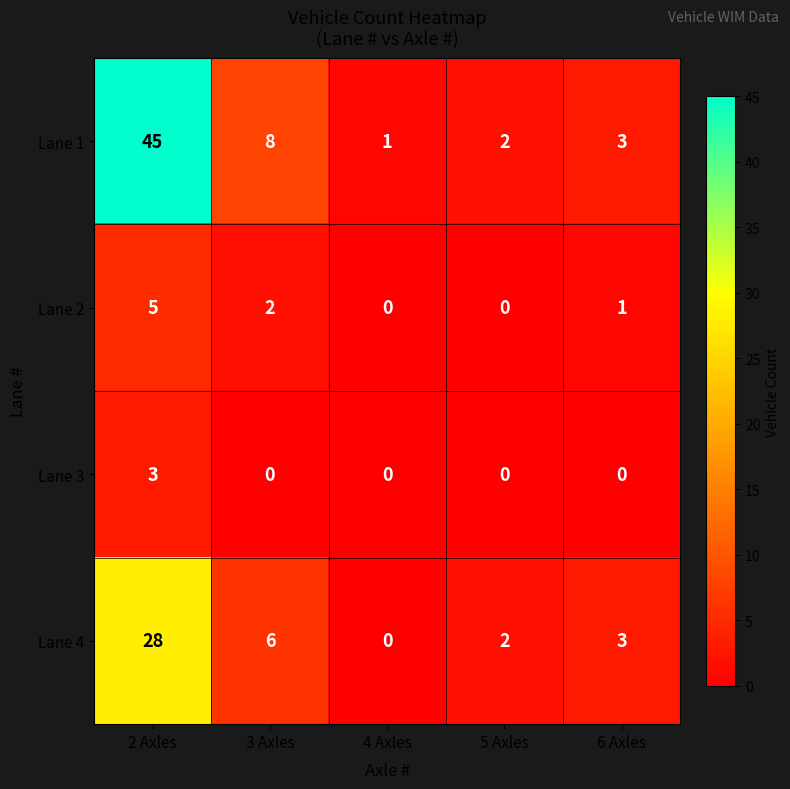

How many categories are shown in the chart?

5